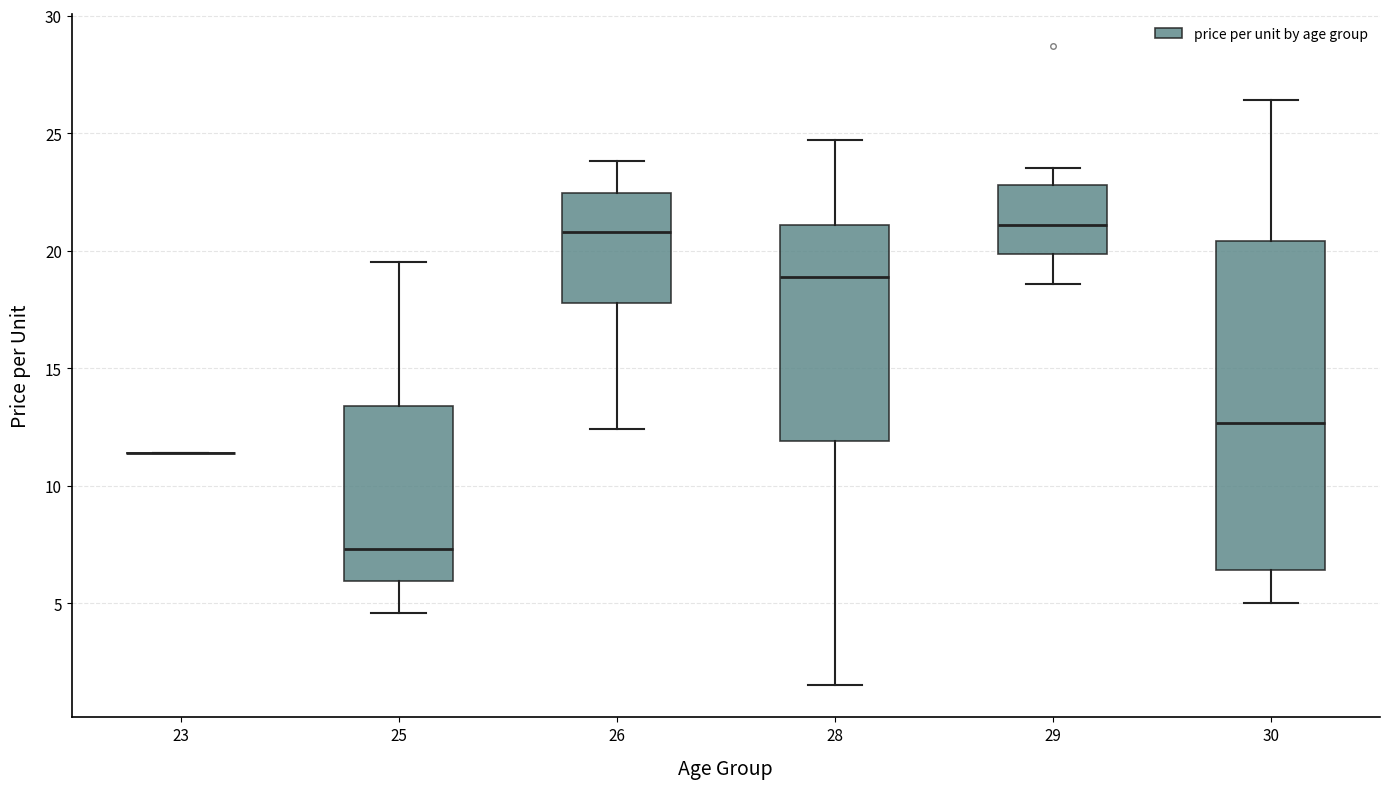

Reading left to right, transcribe this box plot: for each box, give where its median line is, the range the box spans, and where its two whiskers end, as read against the y-axis. The values are not printed on the chart, so give them approximately, as read against the axis.

23: box collapsed to a line at 11.5, whiskers 11.5 to 11.5
25: median 7.5, box 6.0 to 13.5, whiskers 4.5 to 19.5
26: median 21.0, box 18.0 to 22.5, whiskers 12.5 to 24.0
28: median 19.0, box 12.0 to 21.0, whiskers 1.5 to 24.5
29: median 21.0, box 20.0 to 23.0, whiskers 18.5 to 23.5
30: median 12.5, box 6.5 to 20.5, whiskers 5.0 to 26.5